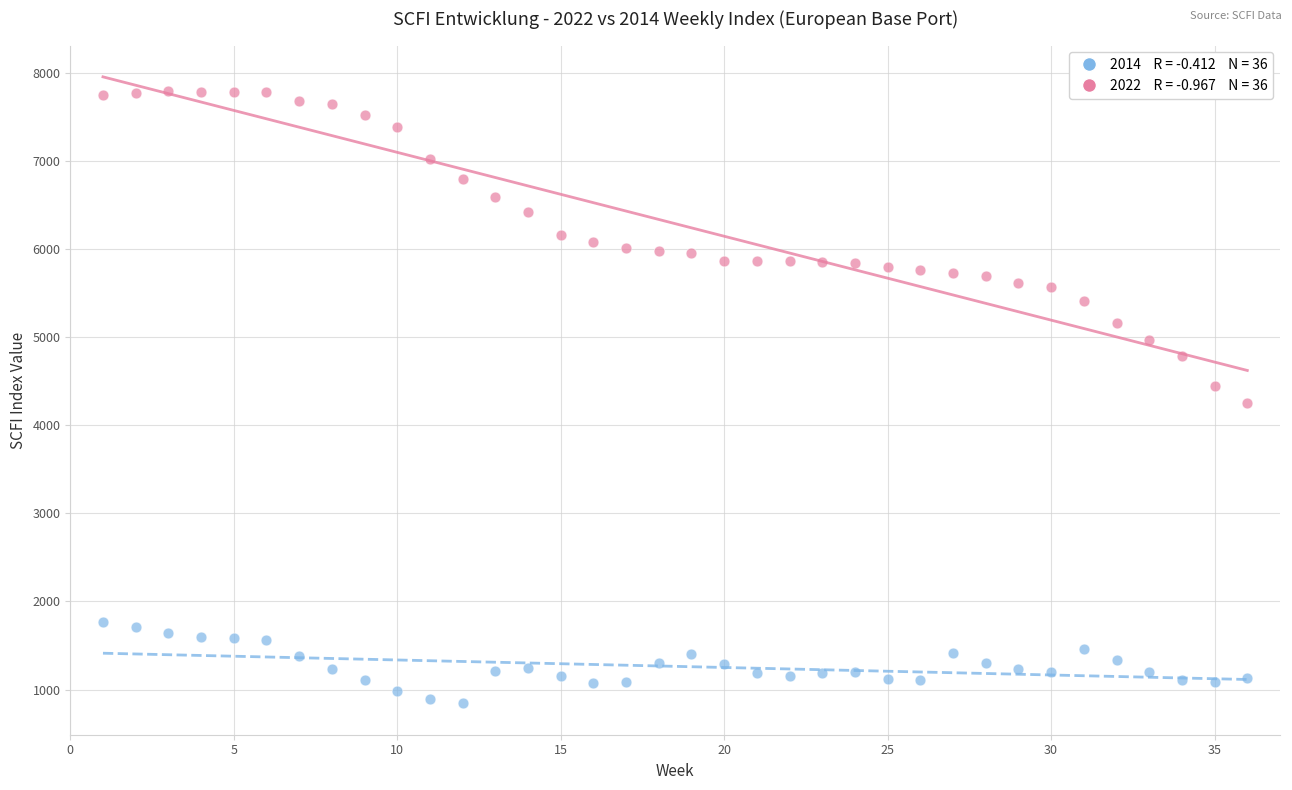

Across all data points, what is the range of Y values (max minus min)?

6954